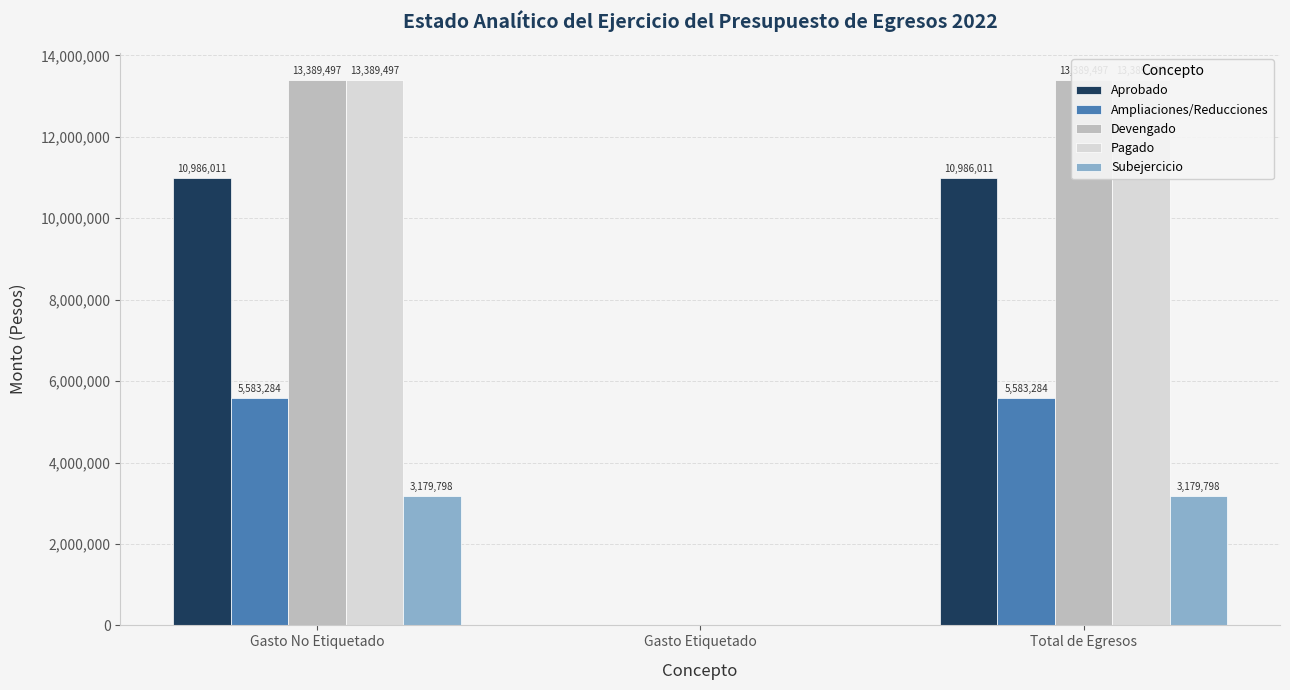

Rank the categories by Ampliaciones/Reducciones value from highest to lowest.

Gasto No Etiquetado, Total de Egresos, Gasto Etiquetado